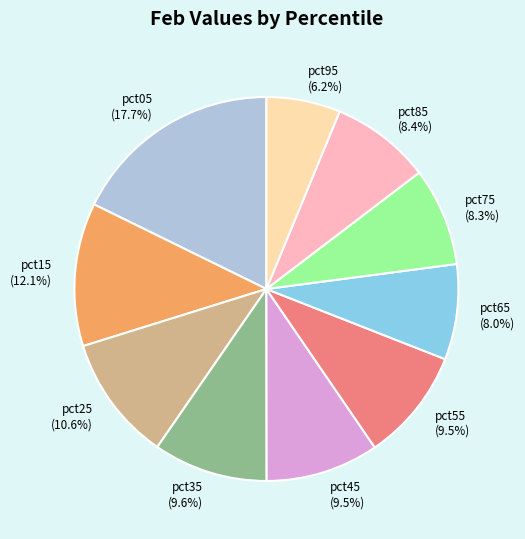

Combined, do pct45 and pct65 account for over 50%?

No